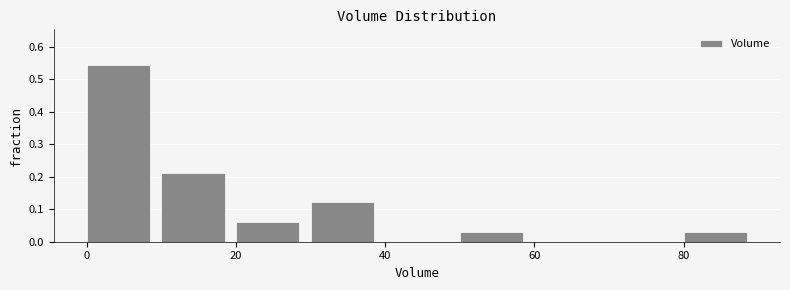

Reading left to right, list every bar in this chart as the range it spans on the x-axis followed by its height. The values are not printed on the chart, so give them approximately, as read against the axis.

0 to 10: 0.55
10 to 20: 0.21
20 to 30: 0.06
30 to 40: 0.12
40 to 50: 0
50 to 60: 0.03
60 to 70: 0
70 to 80: 0
80 to 90: 0.03